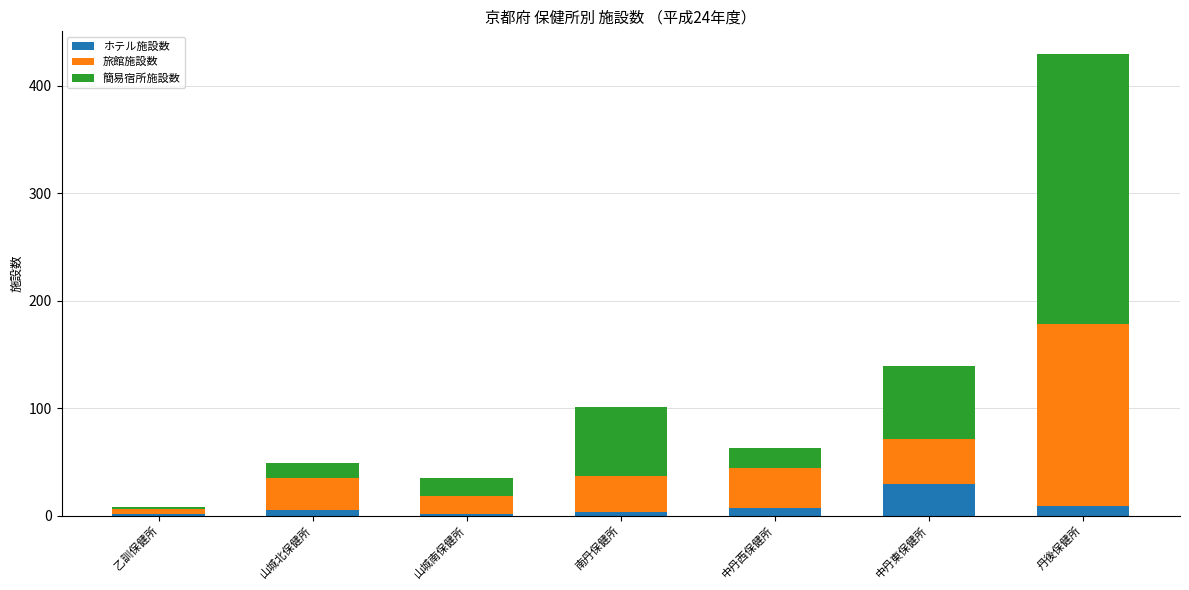

At which category is the sum across all series the highest?

丹後保健所